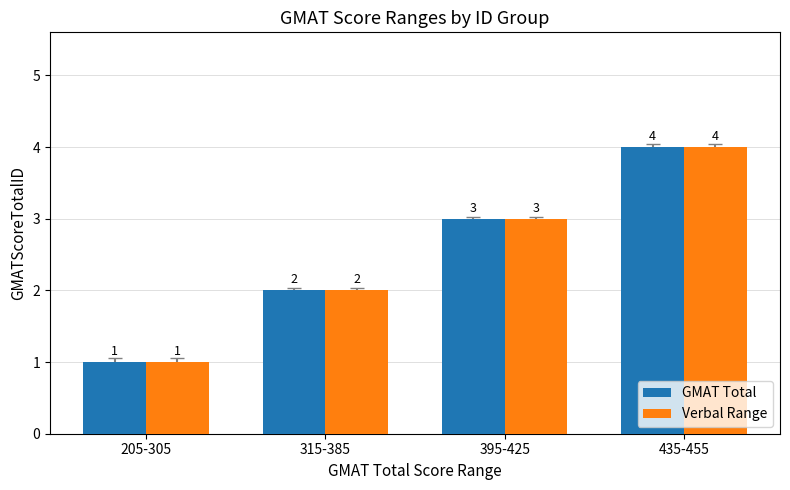

What is the difference between the Verbal Range values at 395-425 and 315-385?

1